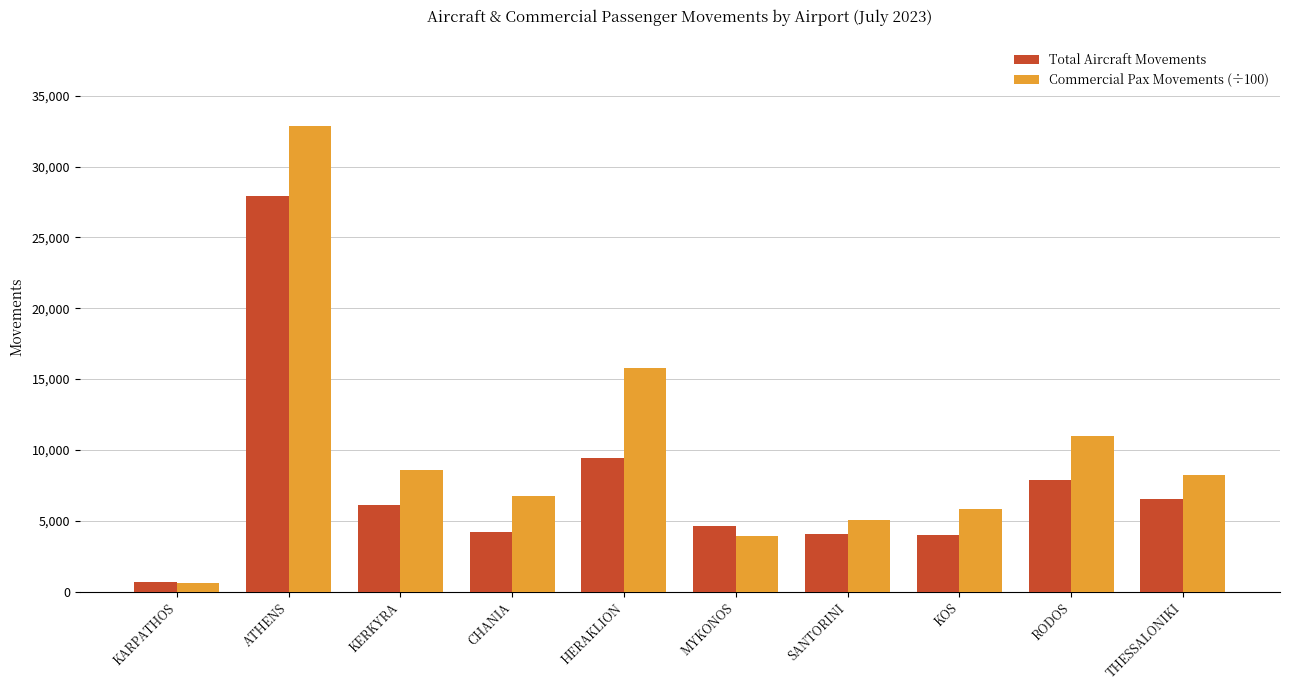

Which series has the largest range (max minus min)?

Commercial Pax Movements (÷100)